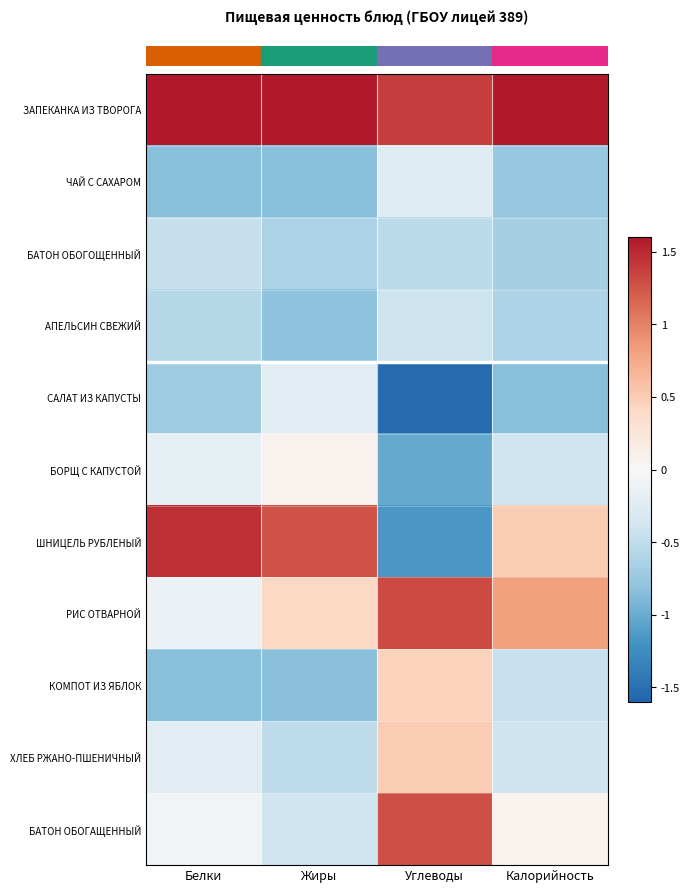

Which series has the largest total across all categories?

row_0